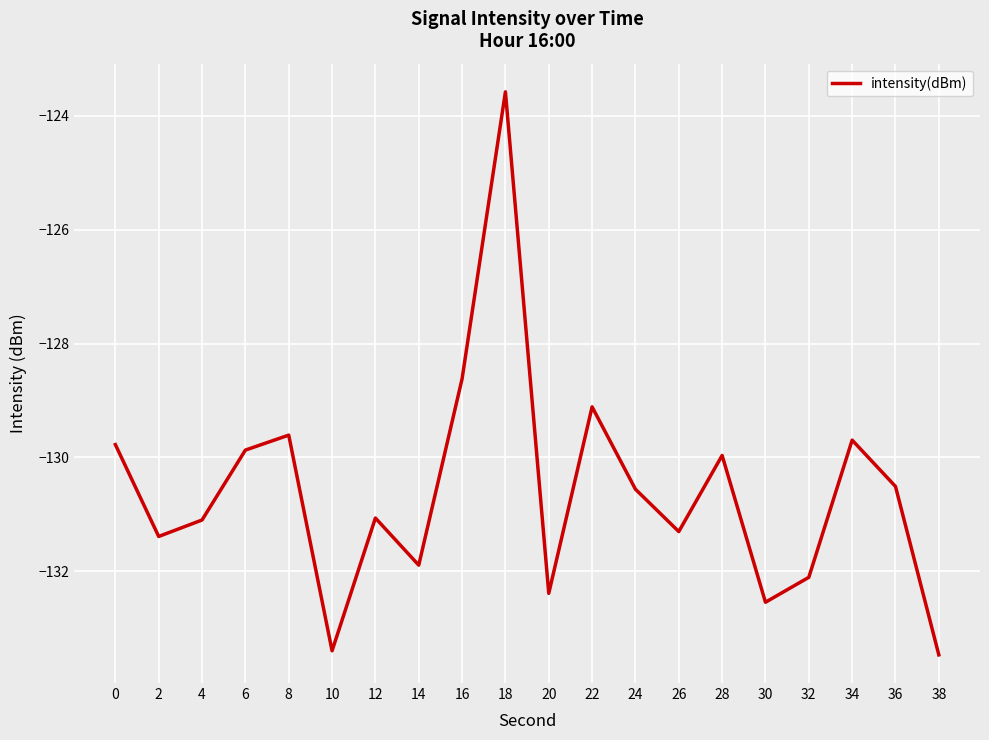

What is the greatest value displayed?

-123.6